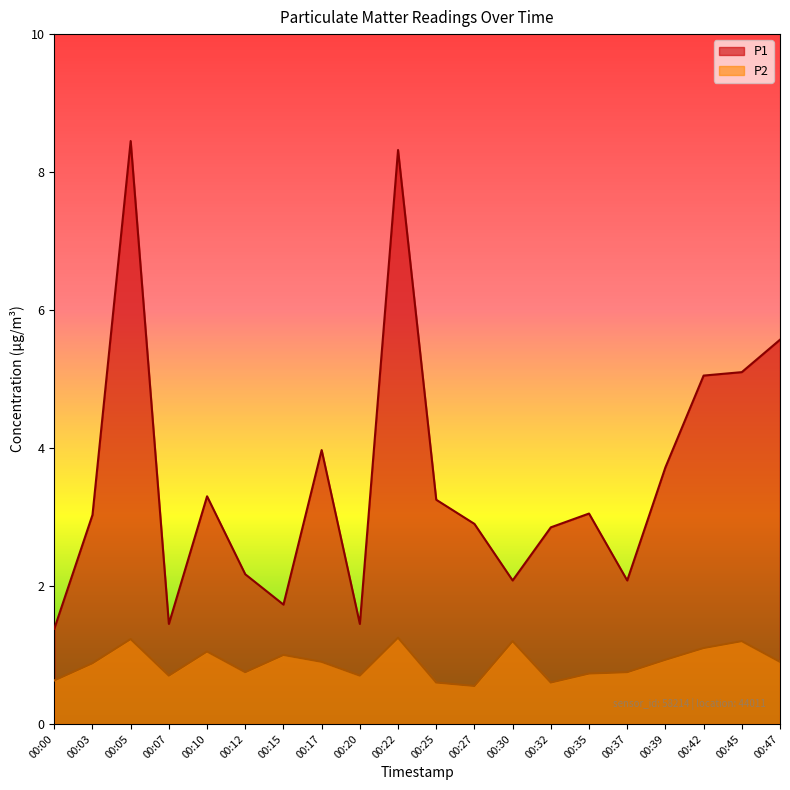

What is the maximum value shown in the chart?

8.4